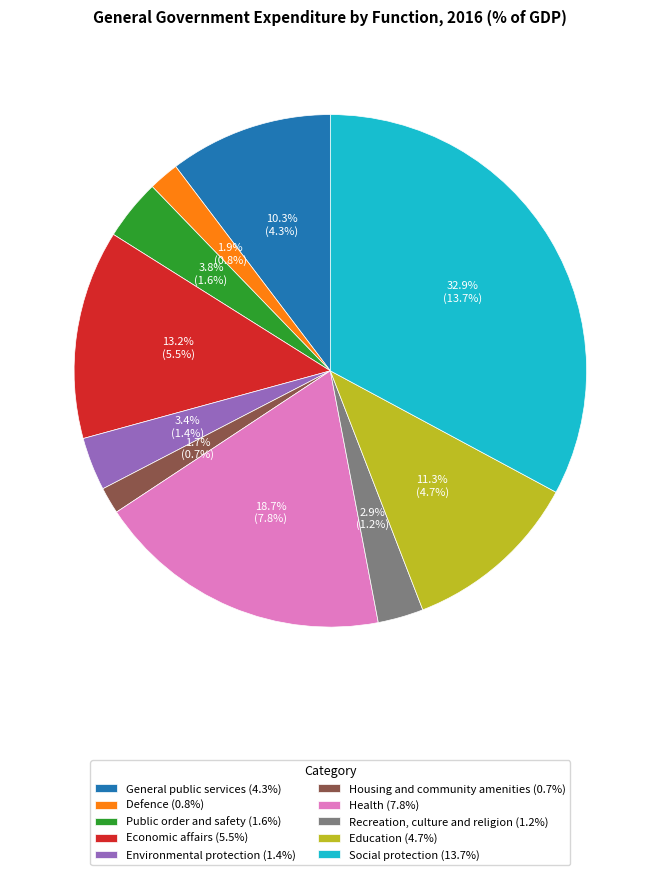

Between Recreation, culture and religion (1.2%) and Education (4.7%), which is larger?

Education (4.7%)